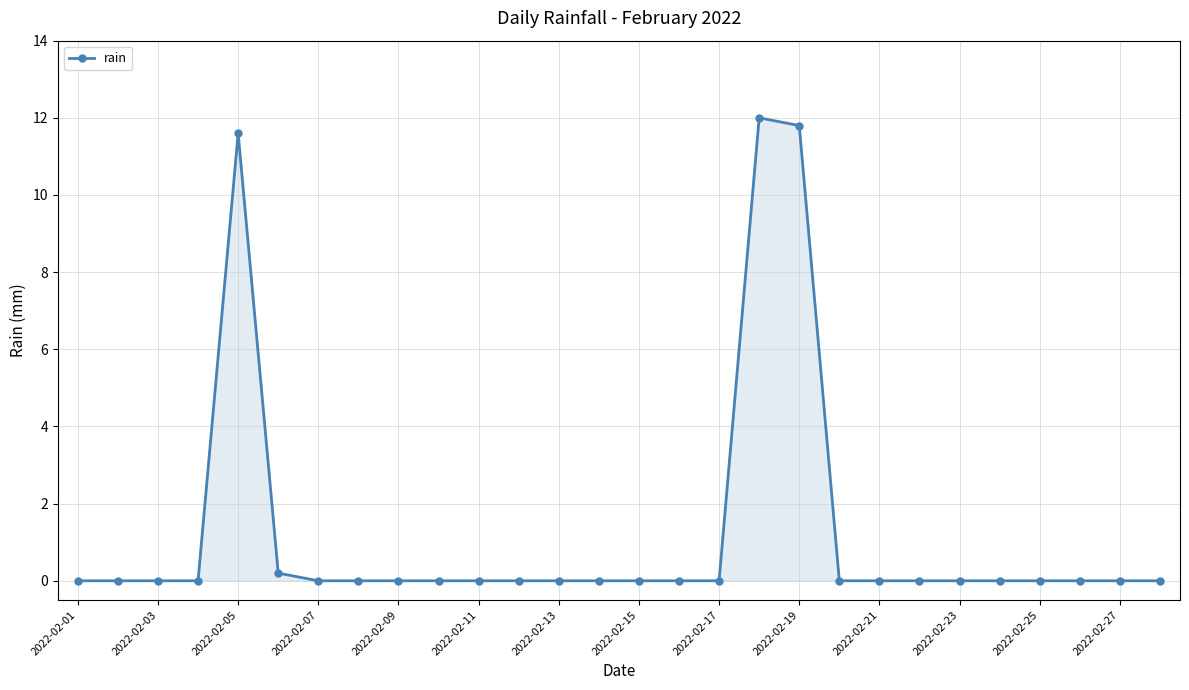

What is the sum of all values?

35.6